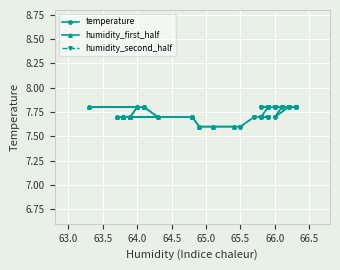

What is the greatest value displayed?

7.8